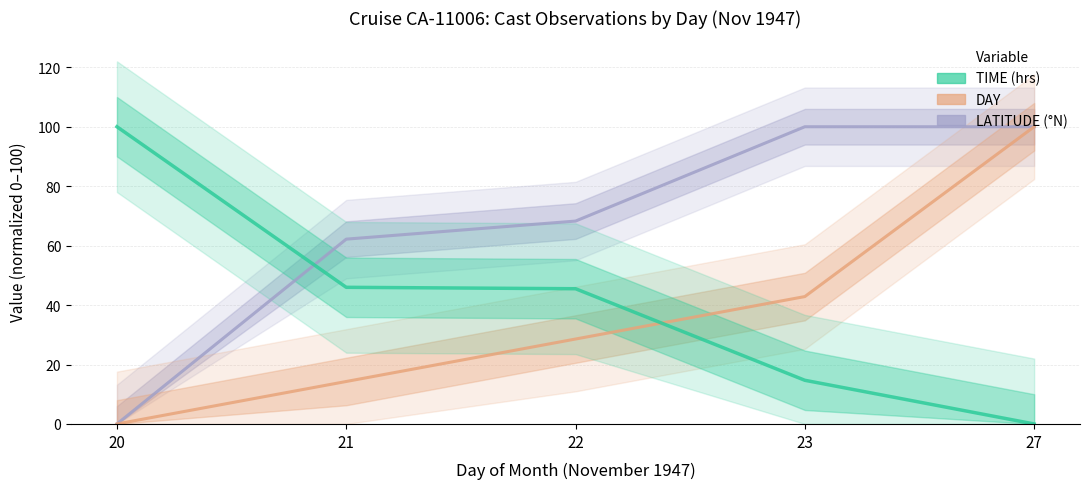

How many positive values does the TIME series have?

4